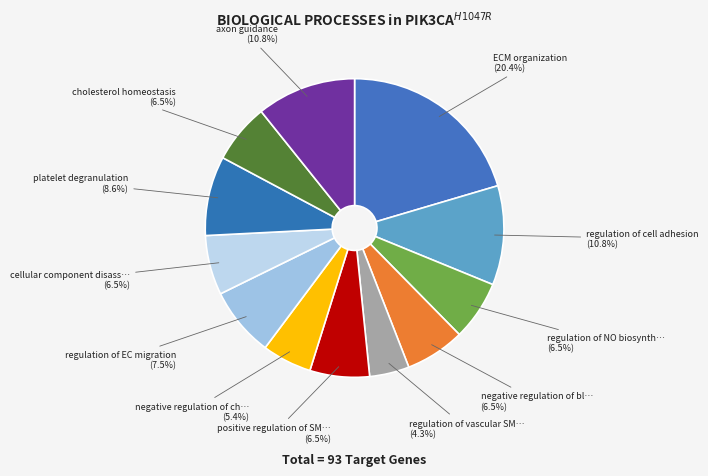

How many segments does this pie chart have?

12